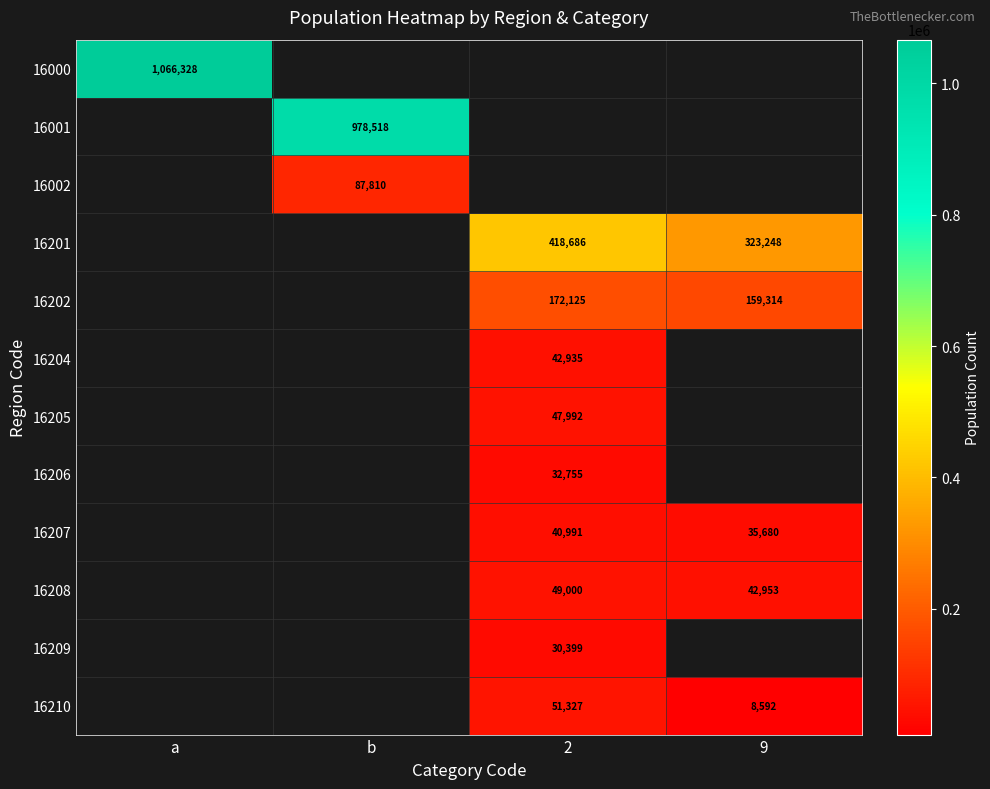

The 16202 series shows 80969.3 at 2. True or false?

False